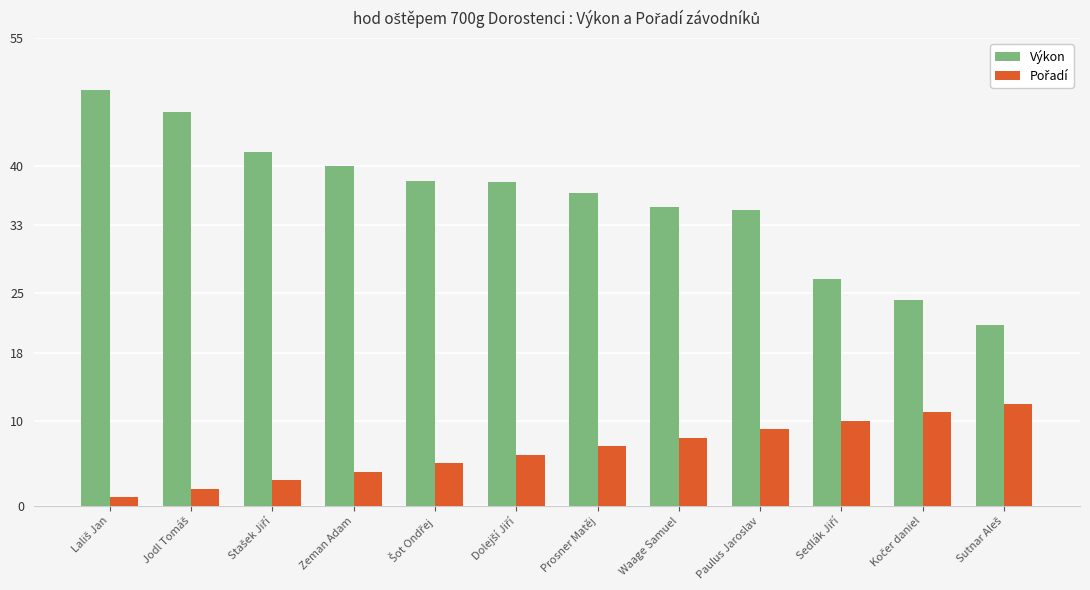

What is the difference between the highest and lowest values at Zeman Adam?

36.0